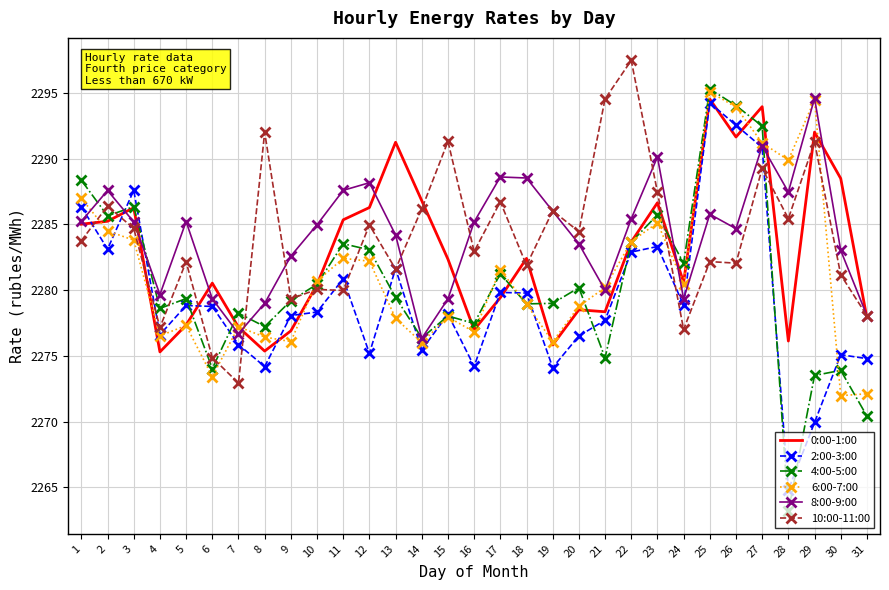

True or false: 0:00-1:00 and 6:00-7:00 intersect in this chart.

True